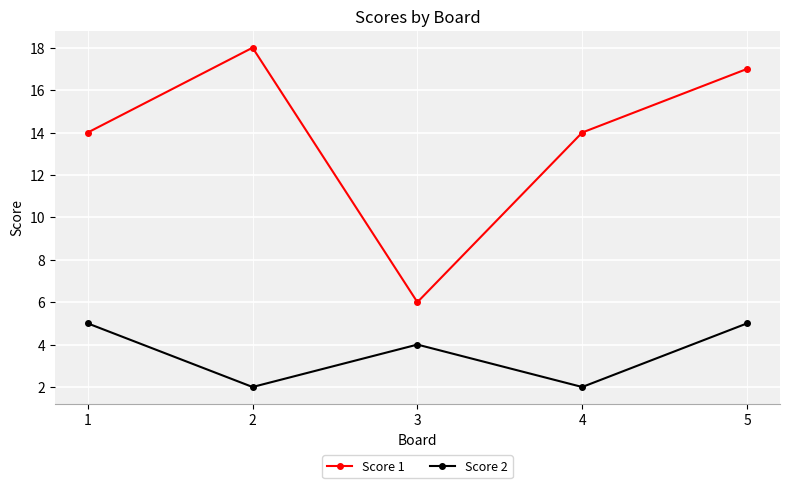

Rank the series by their average value, from highest to lowest.

Score 1, Score 2